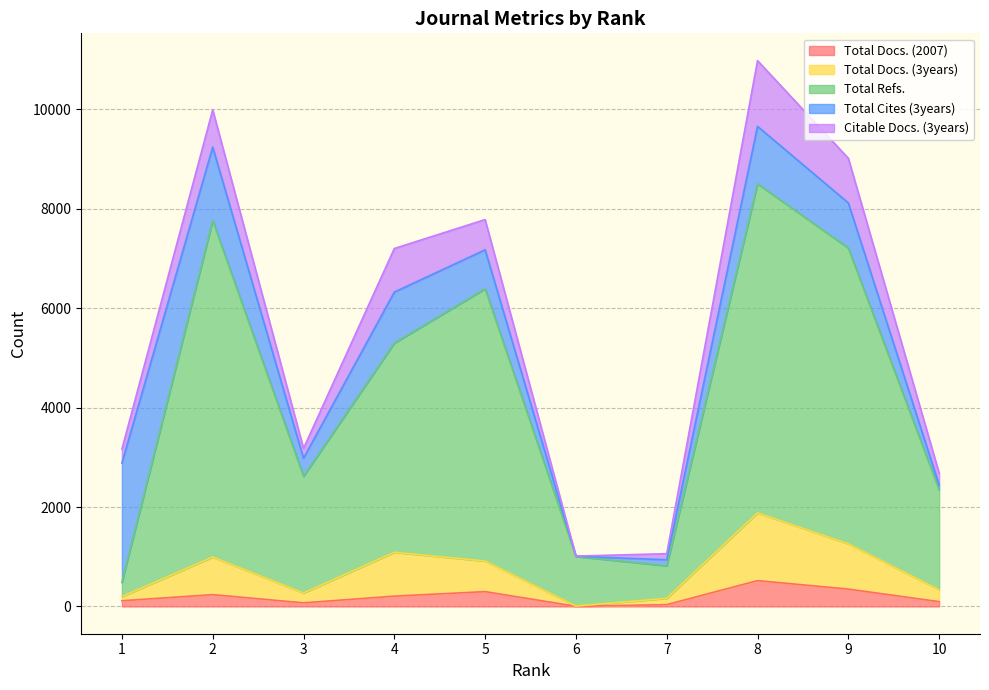

Which series has the widest spread of values?

Total Refs.